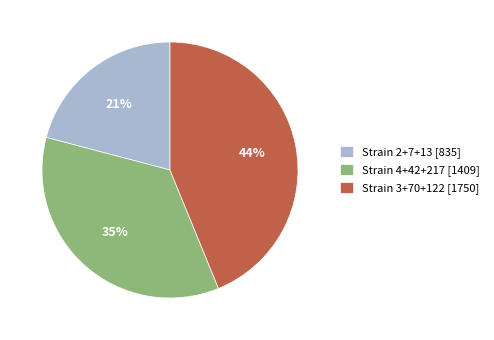

Is it true that Strain 3+70+122 [1750] is 44% of the pie?

True